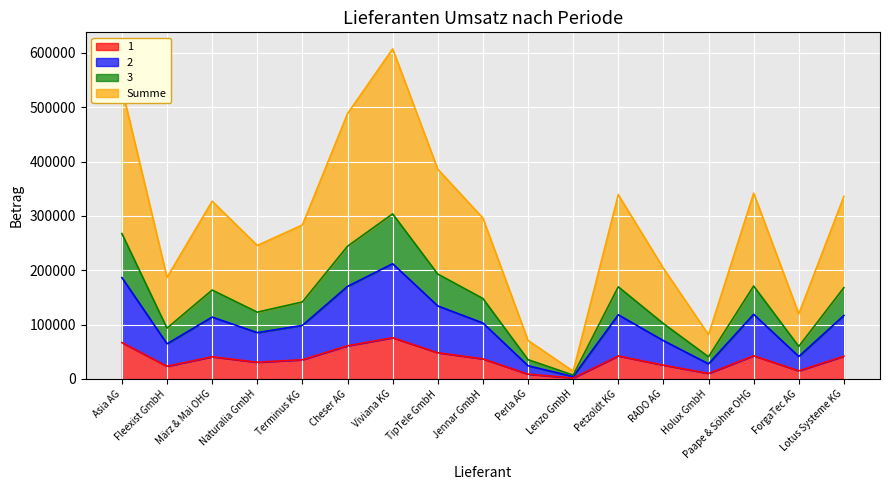

Between TipTele GmbH and ForgaTec AG, which series saw the biggest shift?

Summe